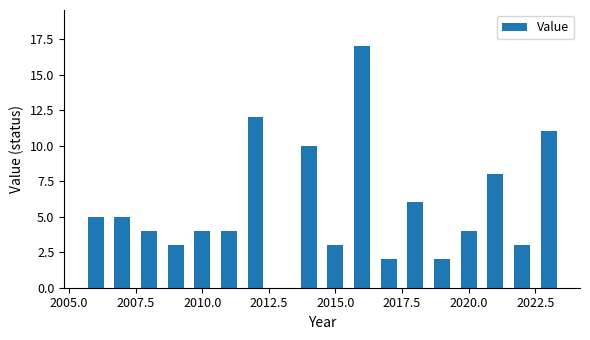

What is the greatest value displayed?

17